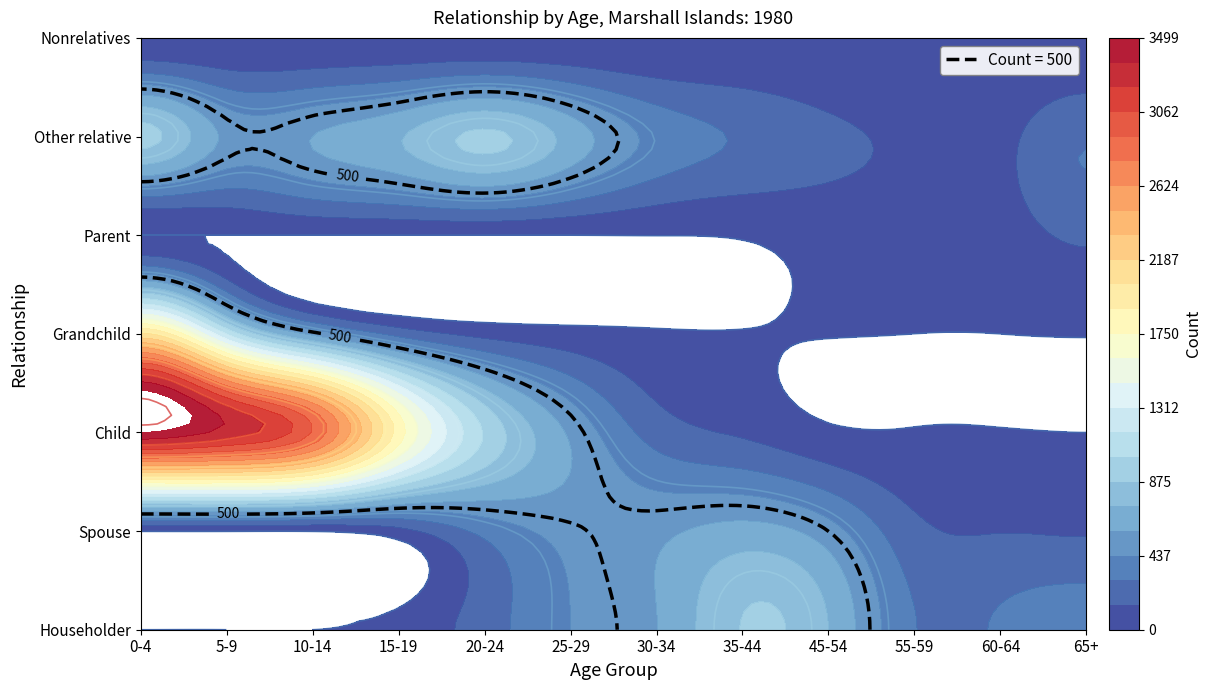

The value of Child at 15-19 is 3045. True or false?

False